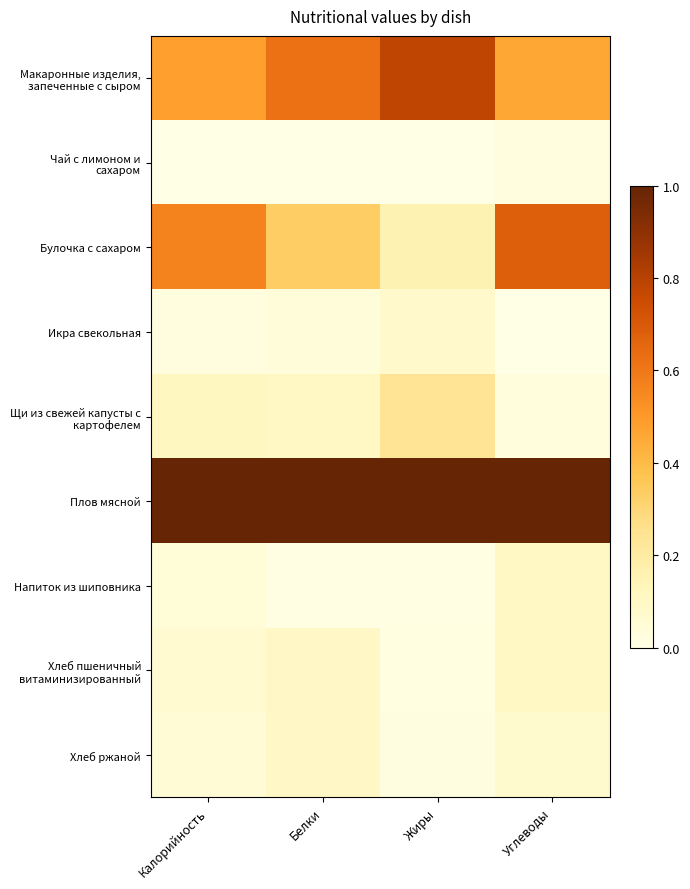

Which has a higher value, Белки or Калорийность?

Белки